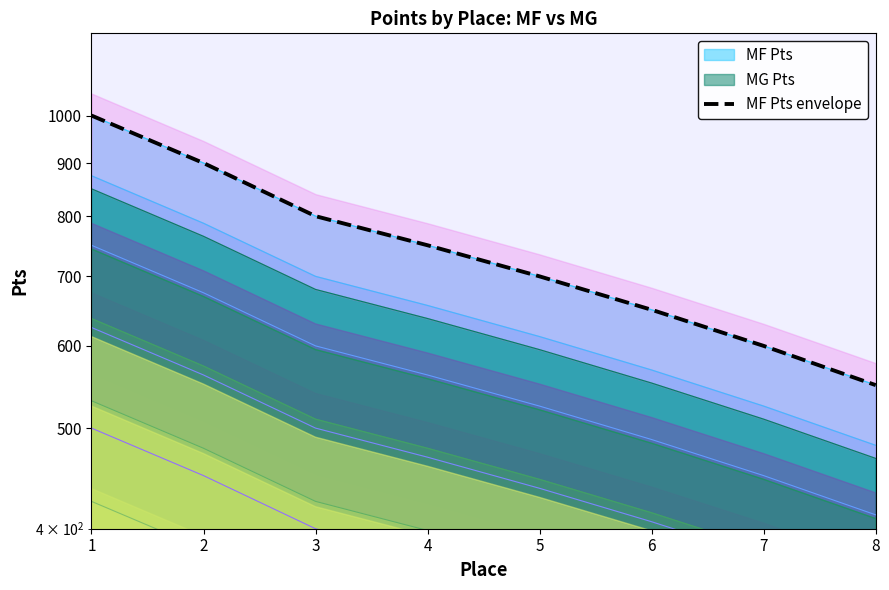

Does the chart display data point markers on the line(s)?

No